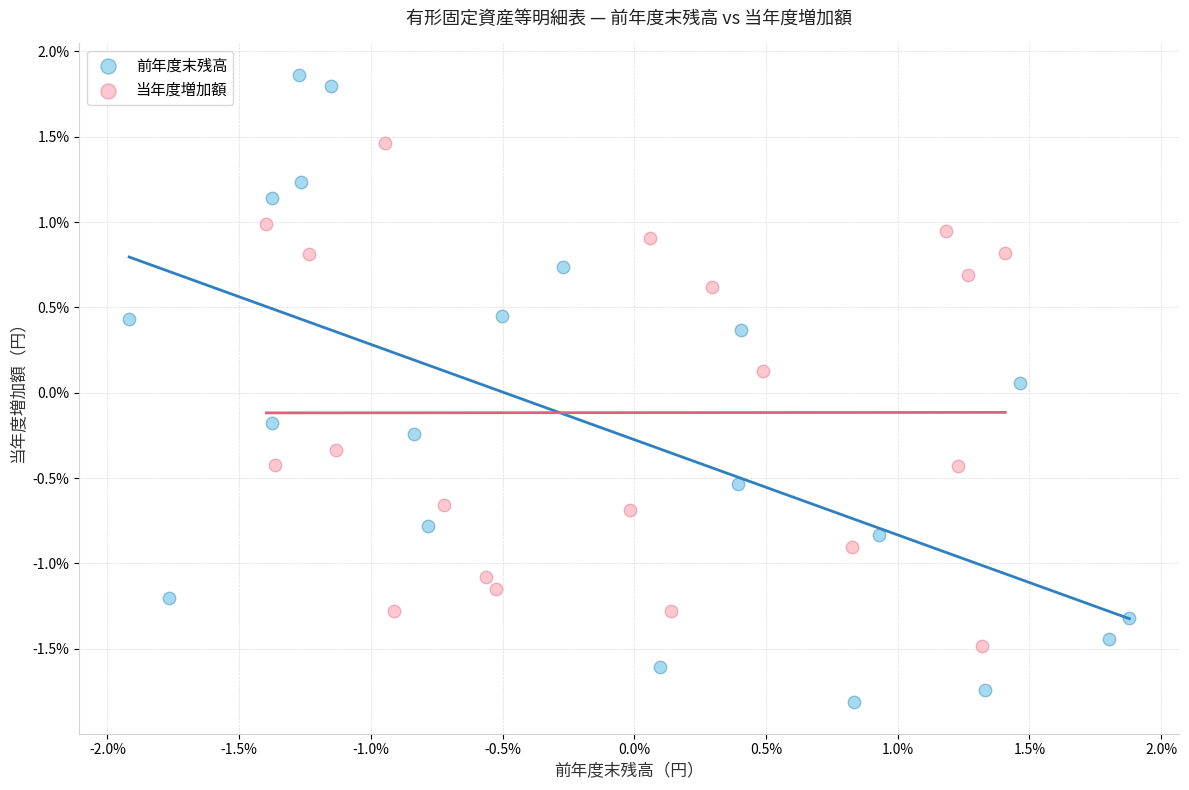

What are all the series names shown in the legend?

前年度末残高, 当年度増加額